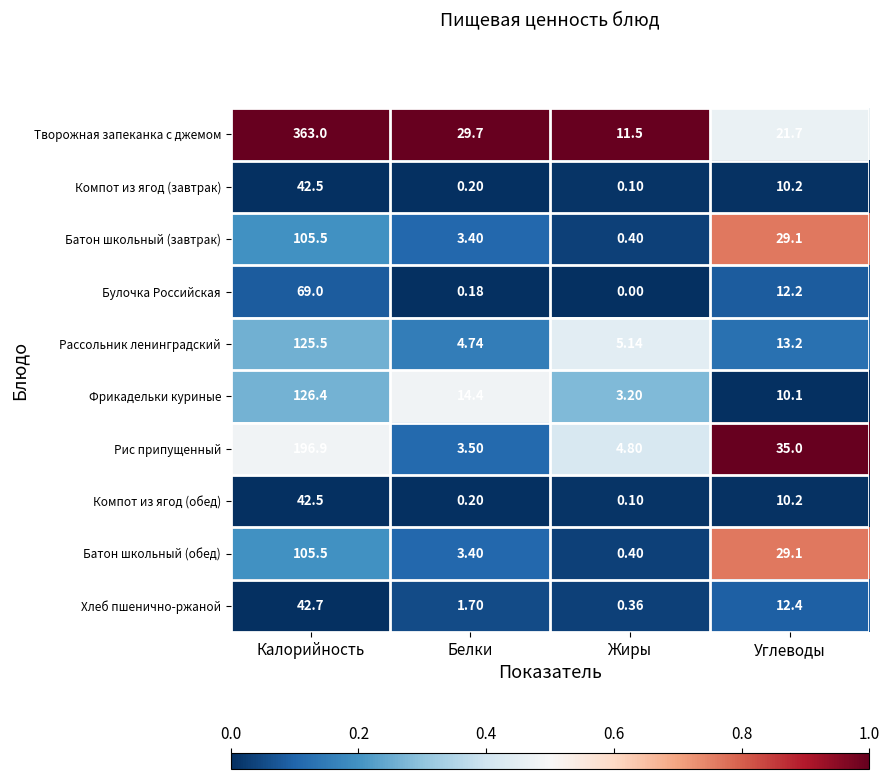

List the labels in order of Батон школьный (обед) value, smallest first.

Жиры, Белки, Углеводы, Калорийность